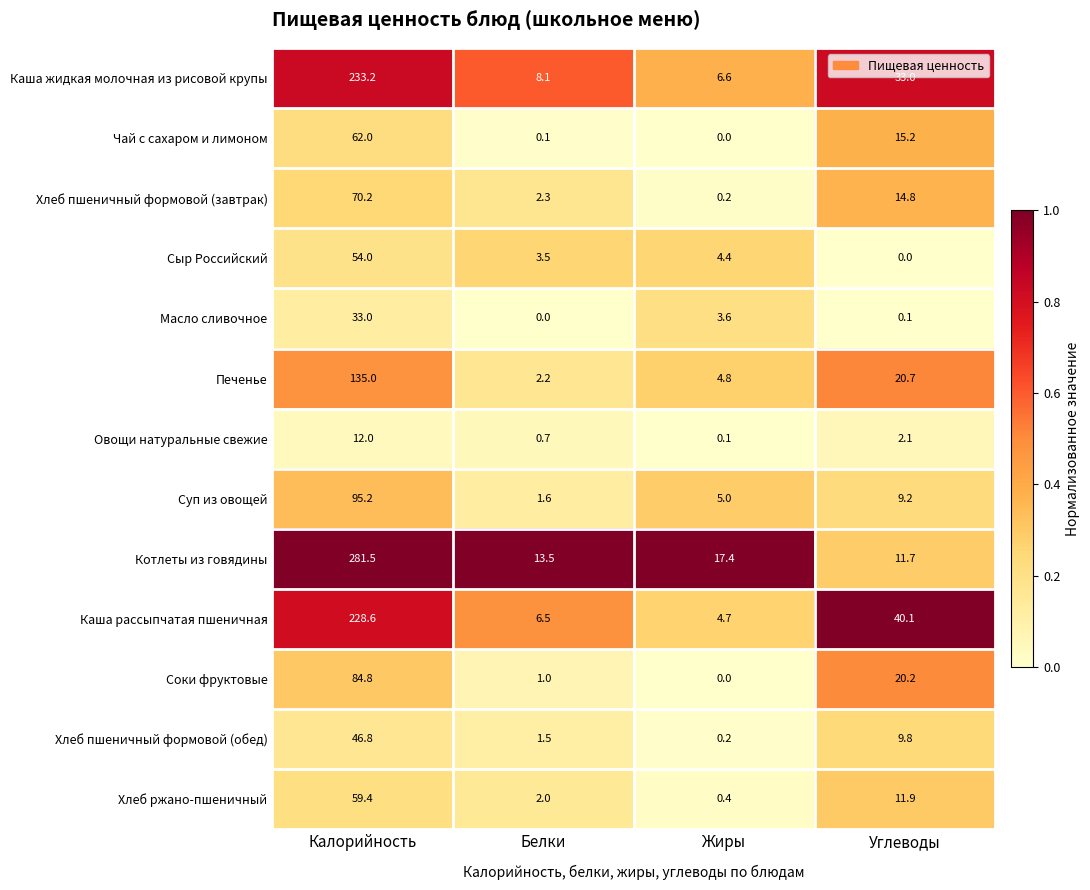

What value does the Печенье series have at Калорийность?

135.0